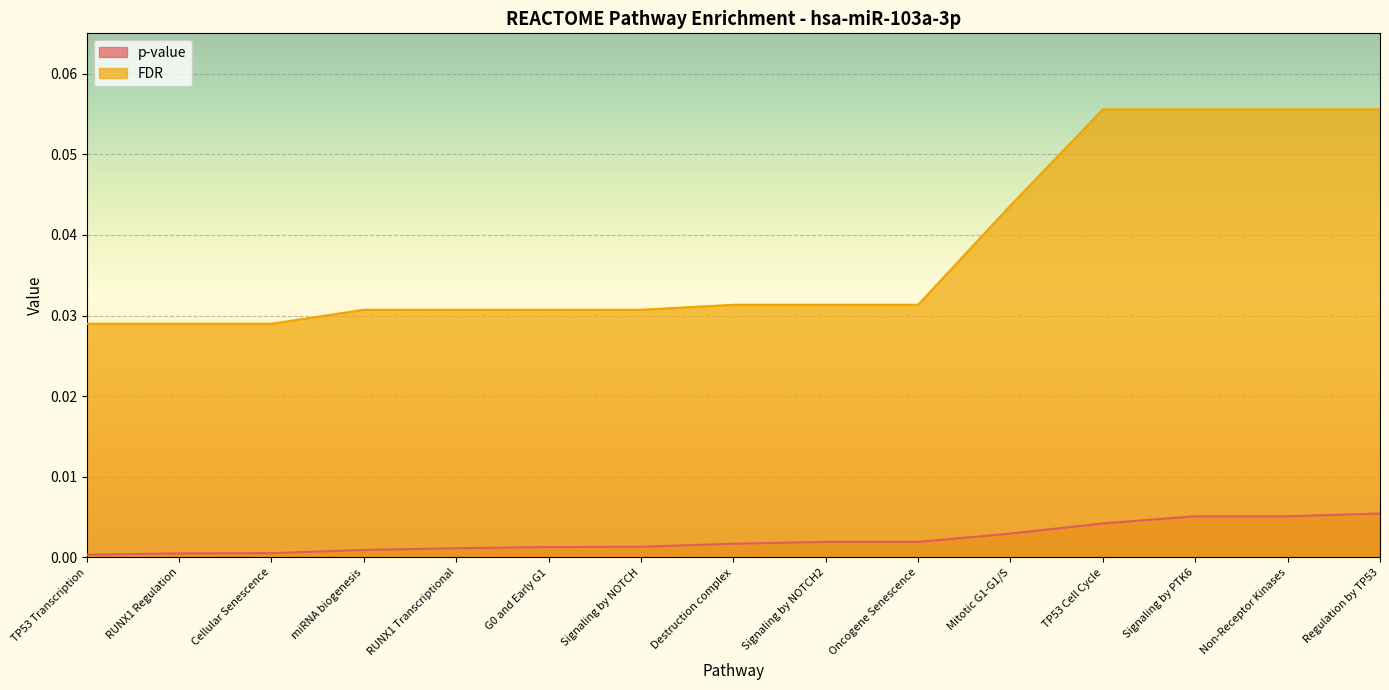

True or false: p-value and FDR cross at least once.

False